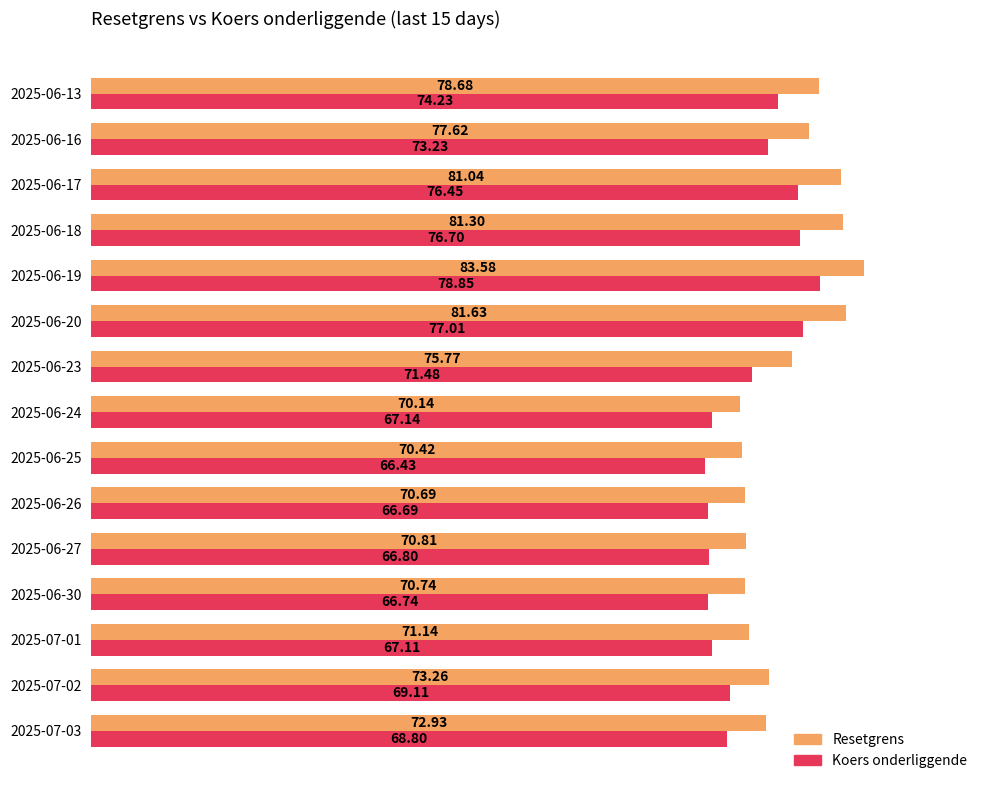

Is the value of Koers onderliggende at 2025-06-18 greater than the value of Resetgrens at 2025-06-25?

Yes